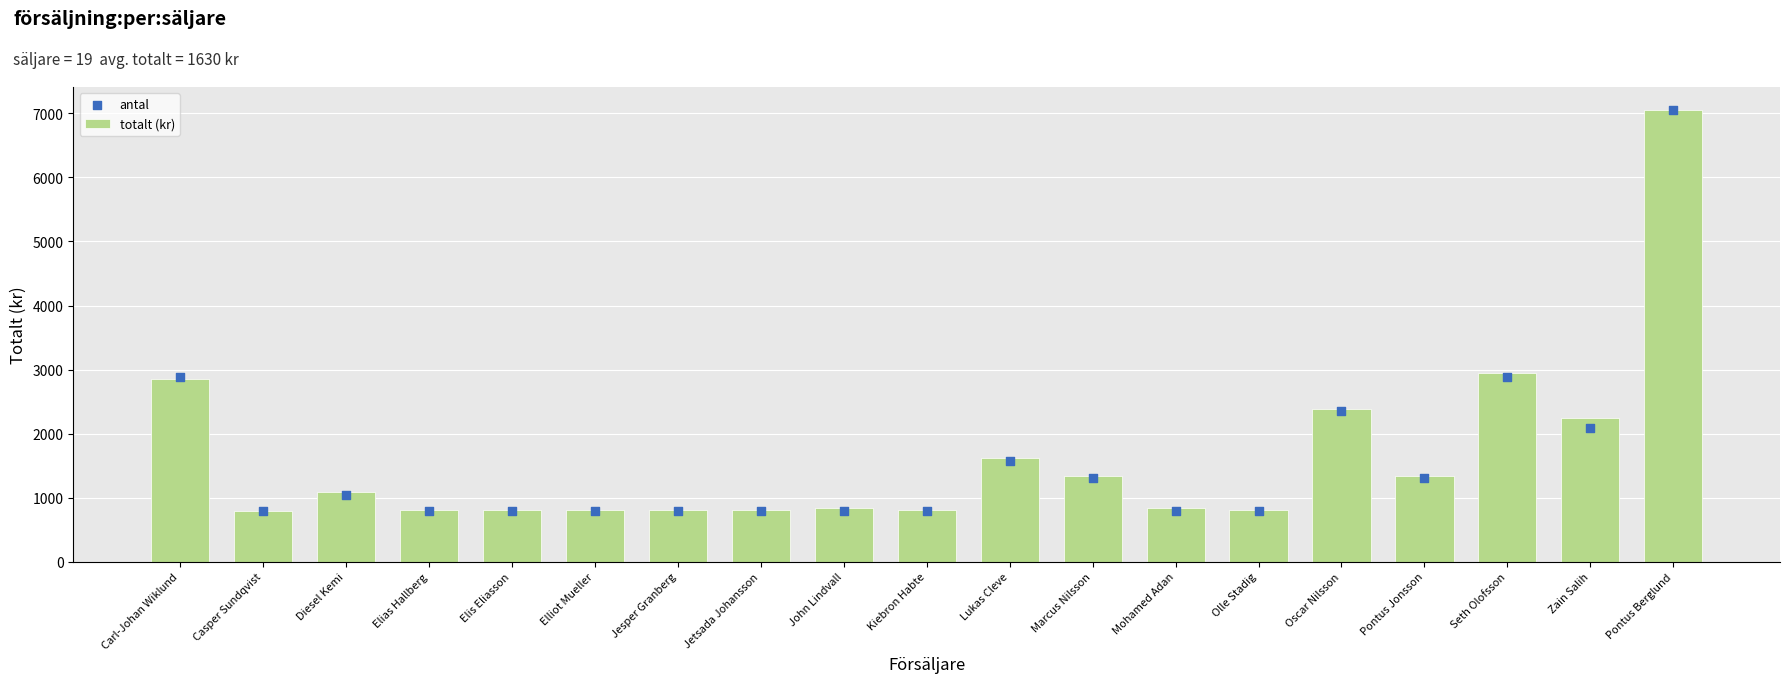

Which series reaches the maximum Y coordinate?

totalt (kr)